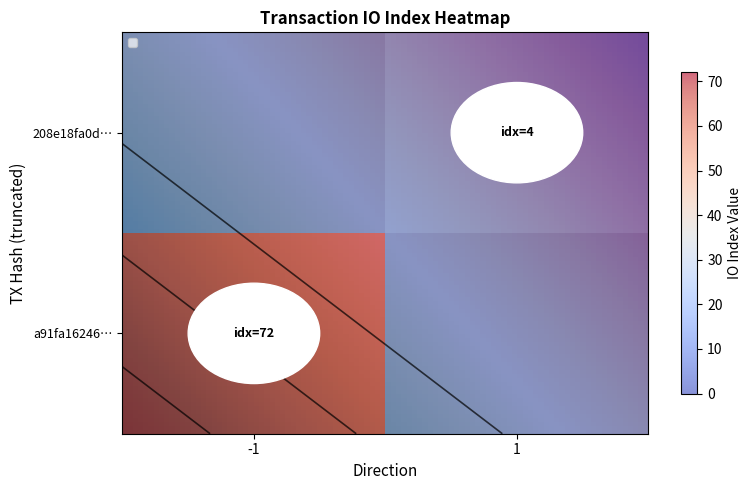

Is the value of 208e18fa0d0086086756873eed4d63a32c87cbc at direction greater than the value of a91fa162466f7465b060830f01f89edebddc779 at direction?

Yes